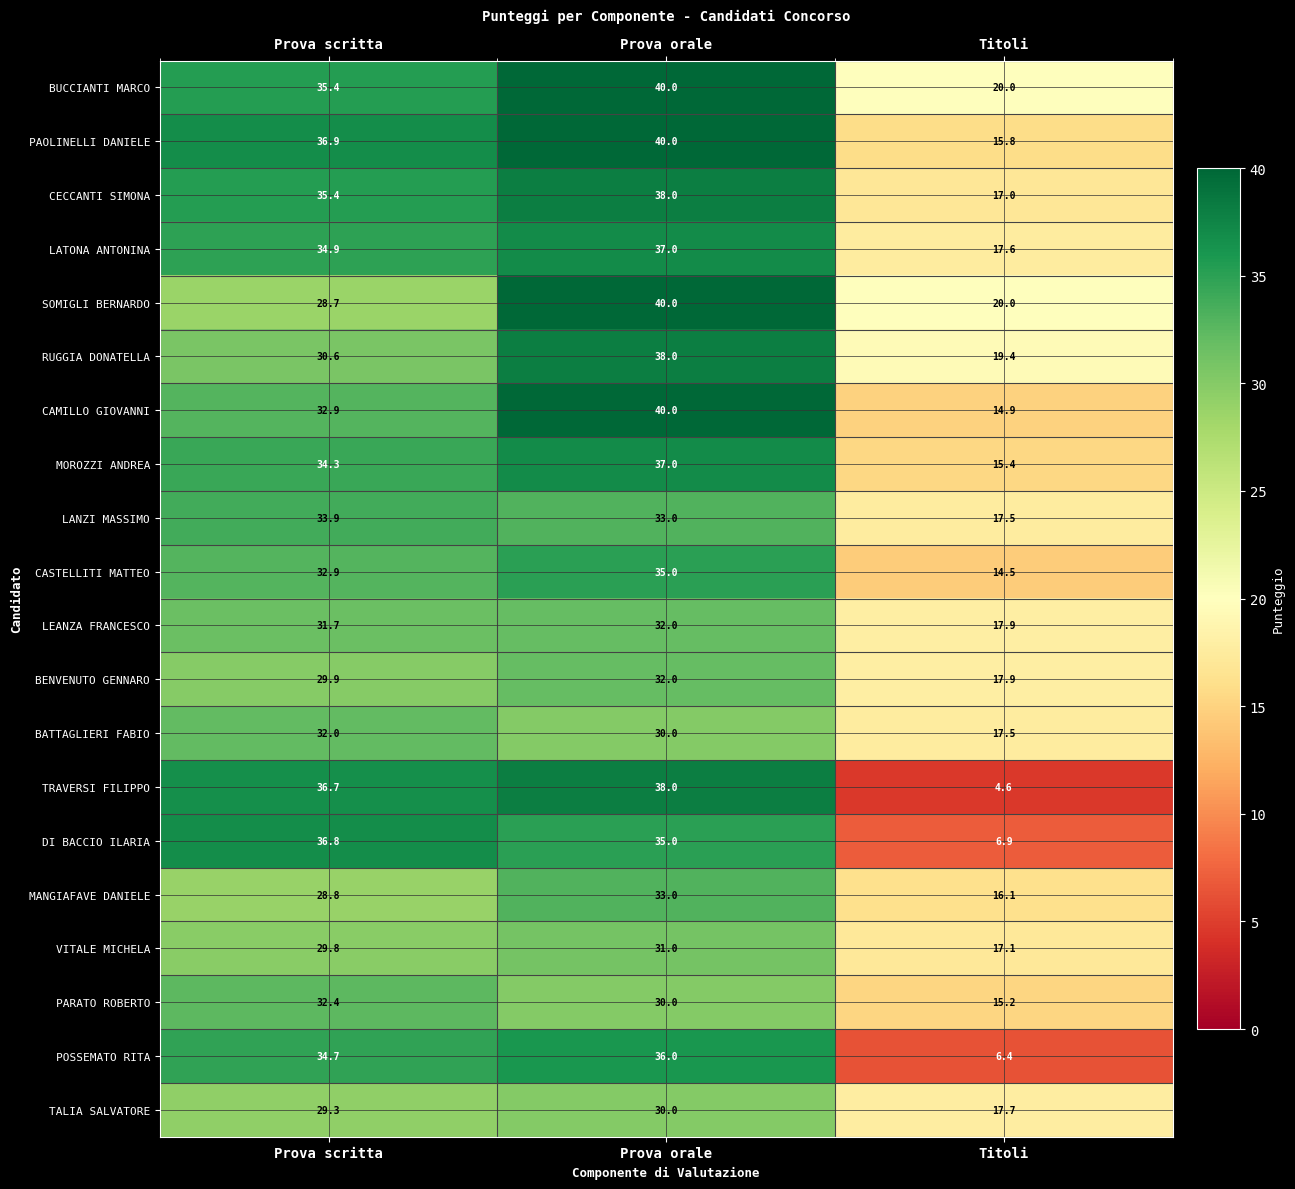

How many BUCCIANTI MARCO values are between 20 and 40?

3